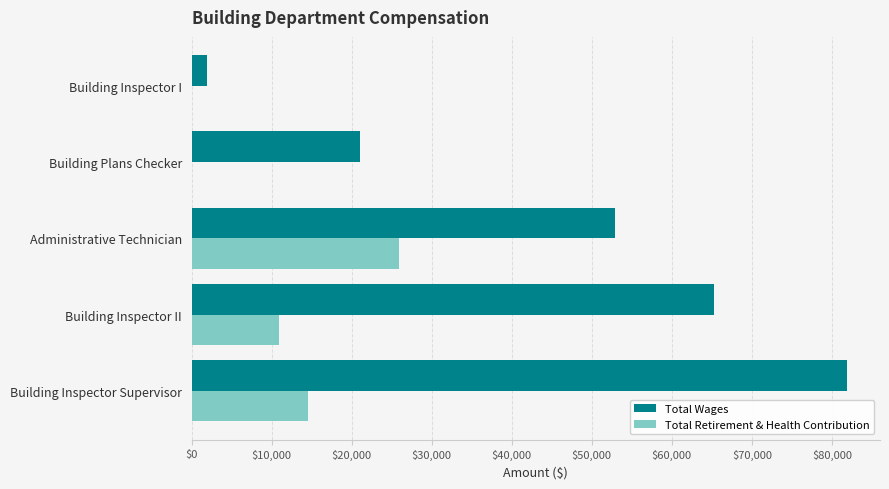

What is the average value of the Total Wages series?

44590